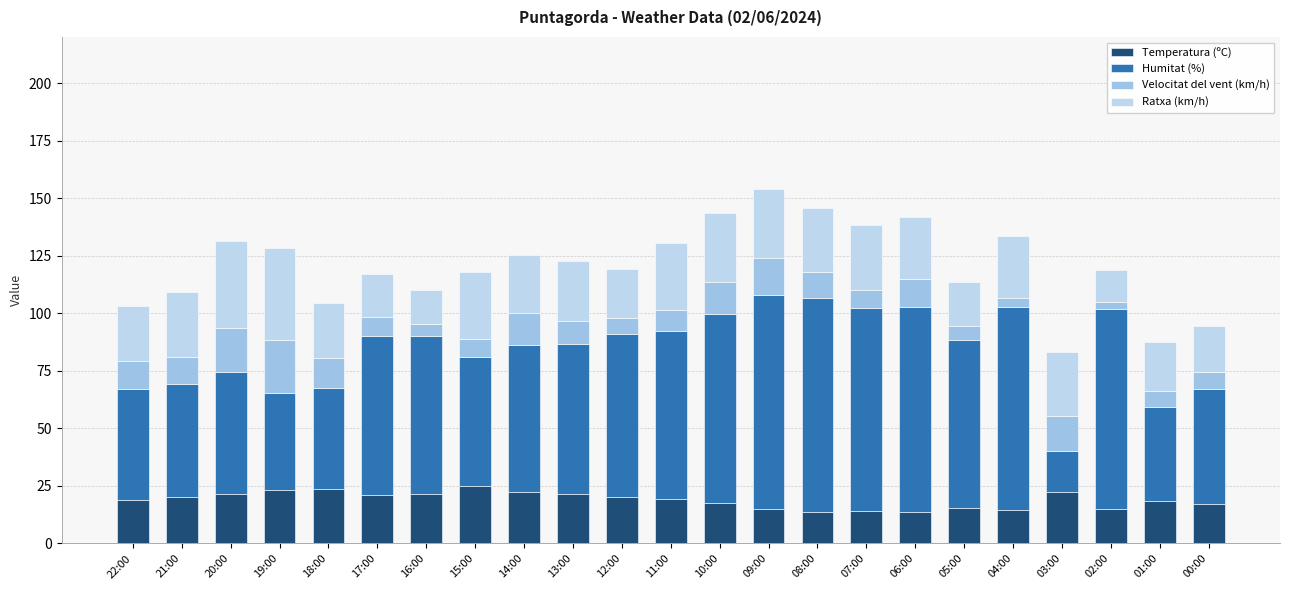

At which label does Temperatura (ºC) reach its minimum?

06:00